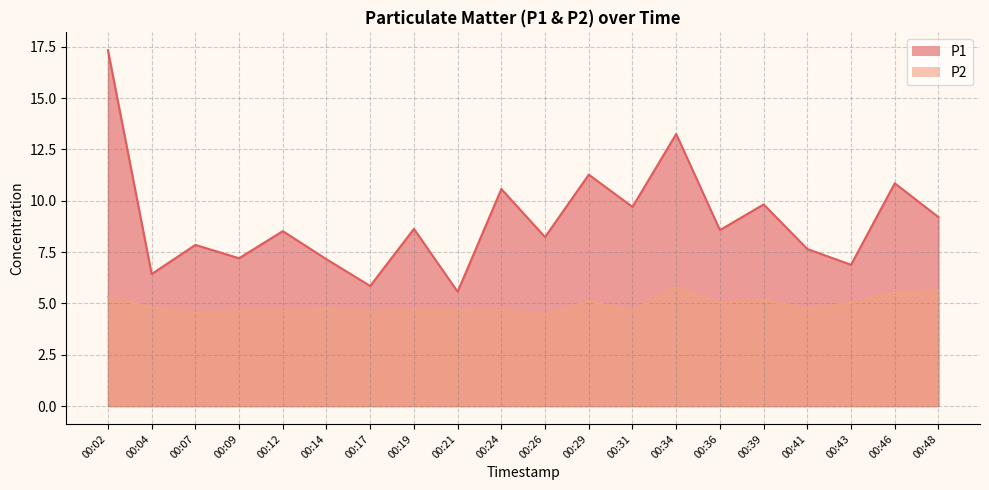

Where is the first local minimum for P1?

00:04